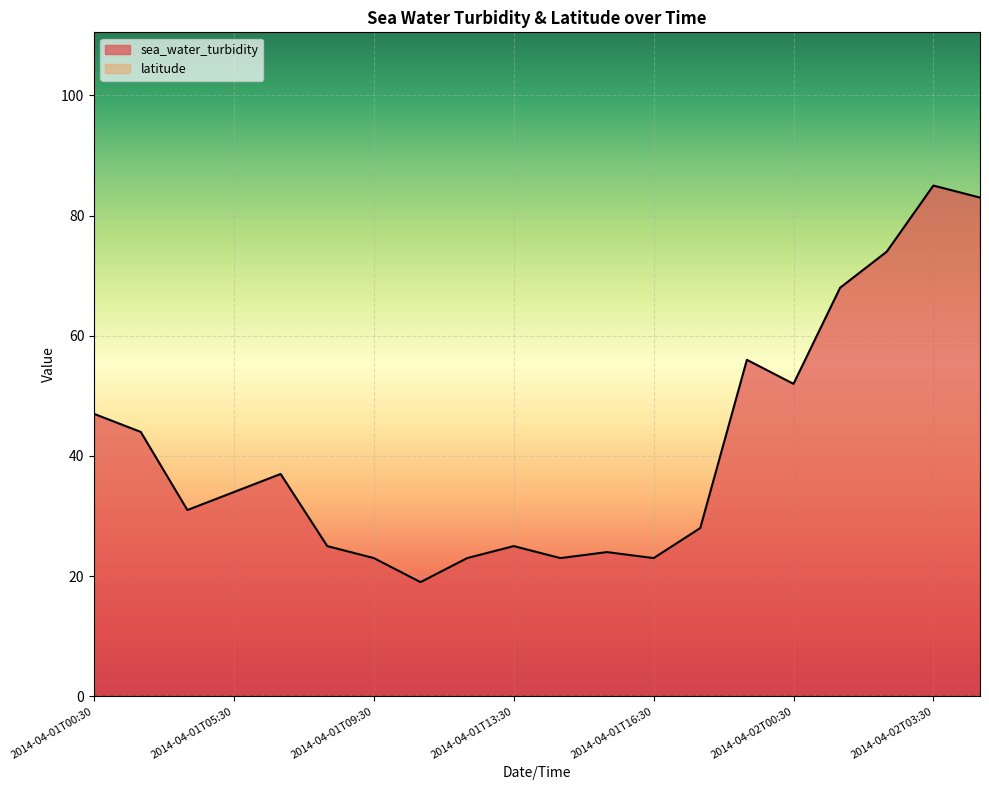

Does the chart display data point markers on the line(s)?

No